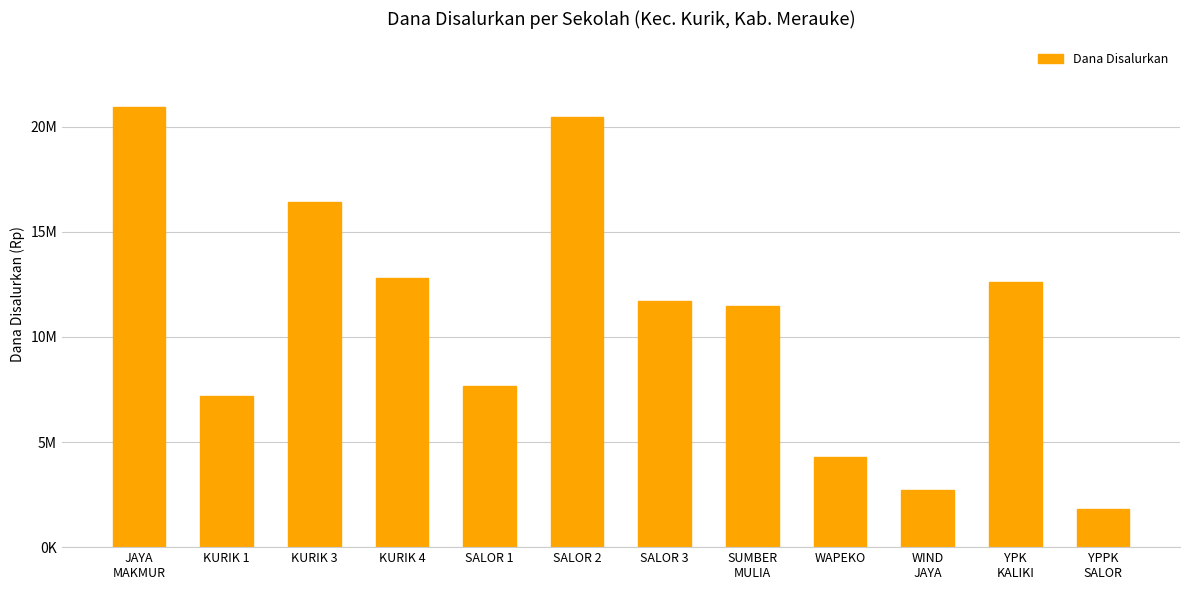

Which has a higher value, SUMBER
MULIA or JAYA
MAKMUR?

JAYA
MAKMUR